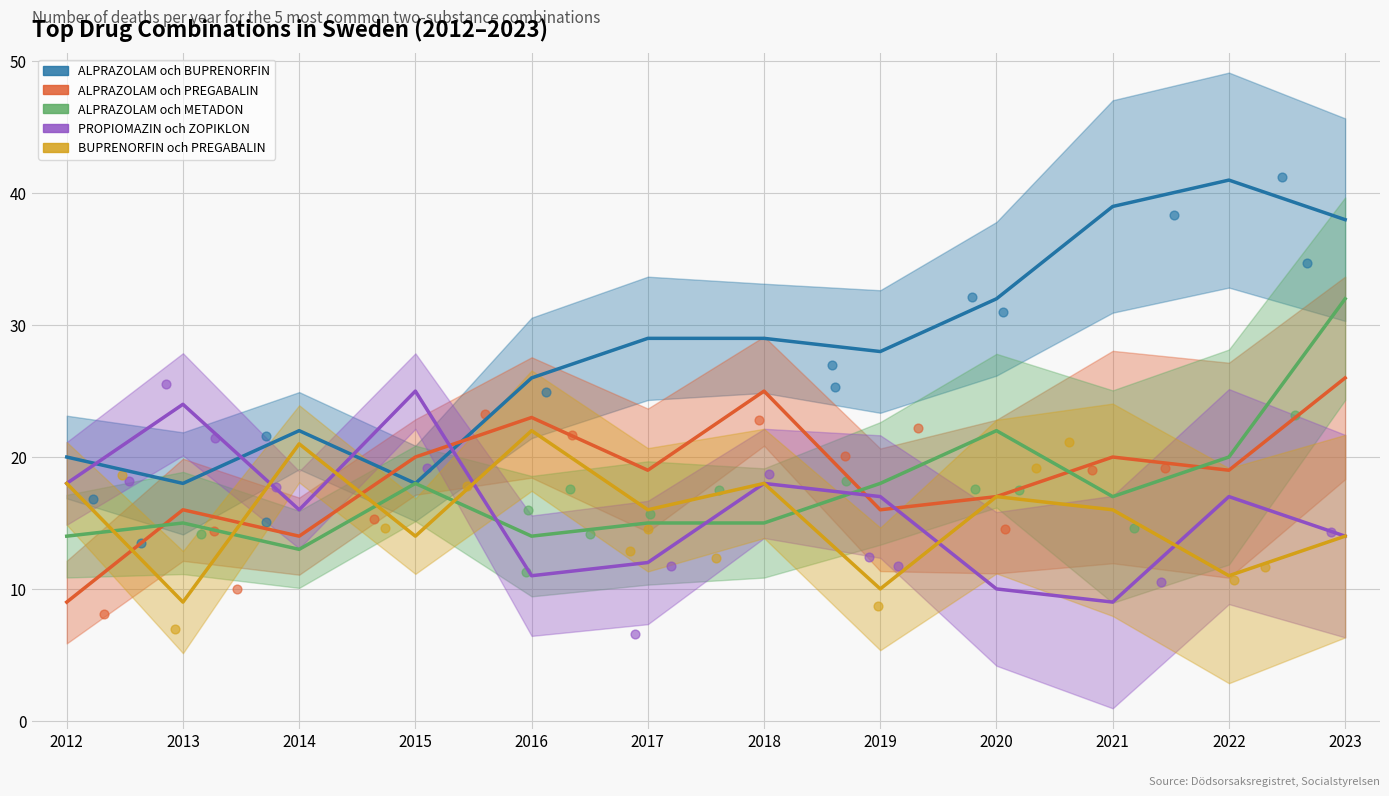

What are all the series names shown in the legend?

ALPRAZOLAM och BUPRENORFIN, ALPRAZOLAM och PREGABALIN, ALPRAZOLAM och METADON, PROPIOMAZIN och ZOPIKLON, BUPRENORFIN och PREGABALIN